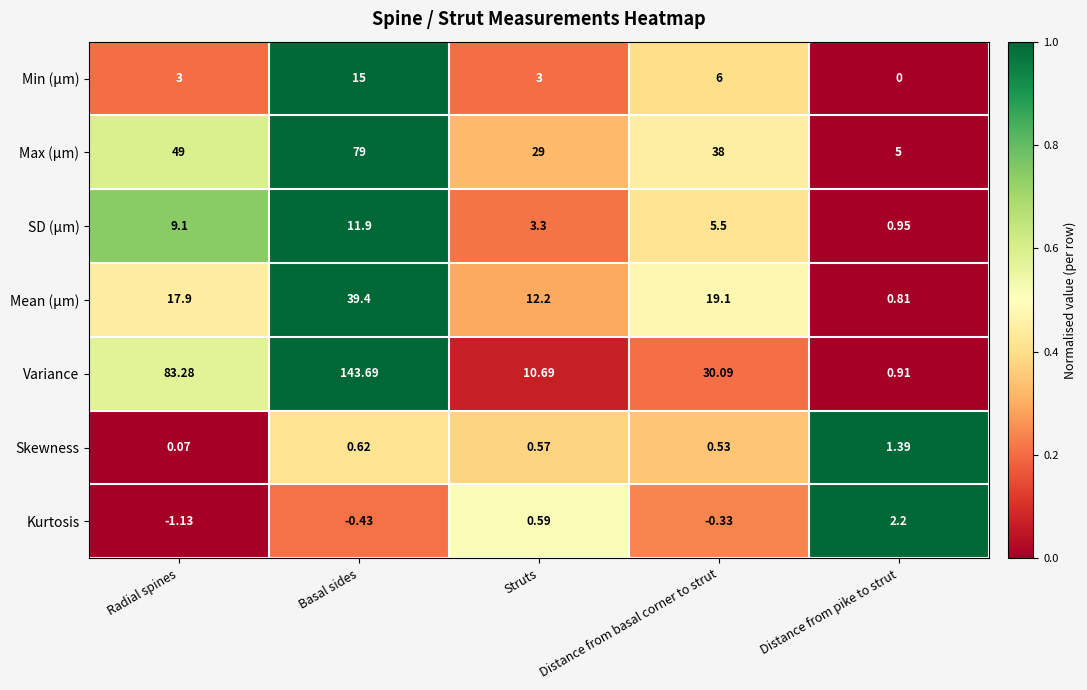

At which label does Variance first exceed 30?

Radial spines